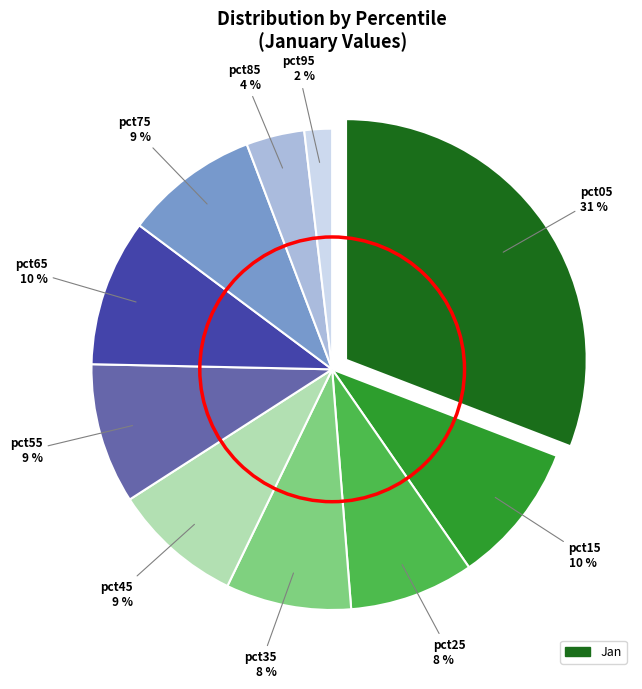

To the nearest percent, what is the average slice percentage?

10%